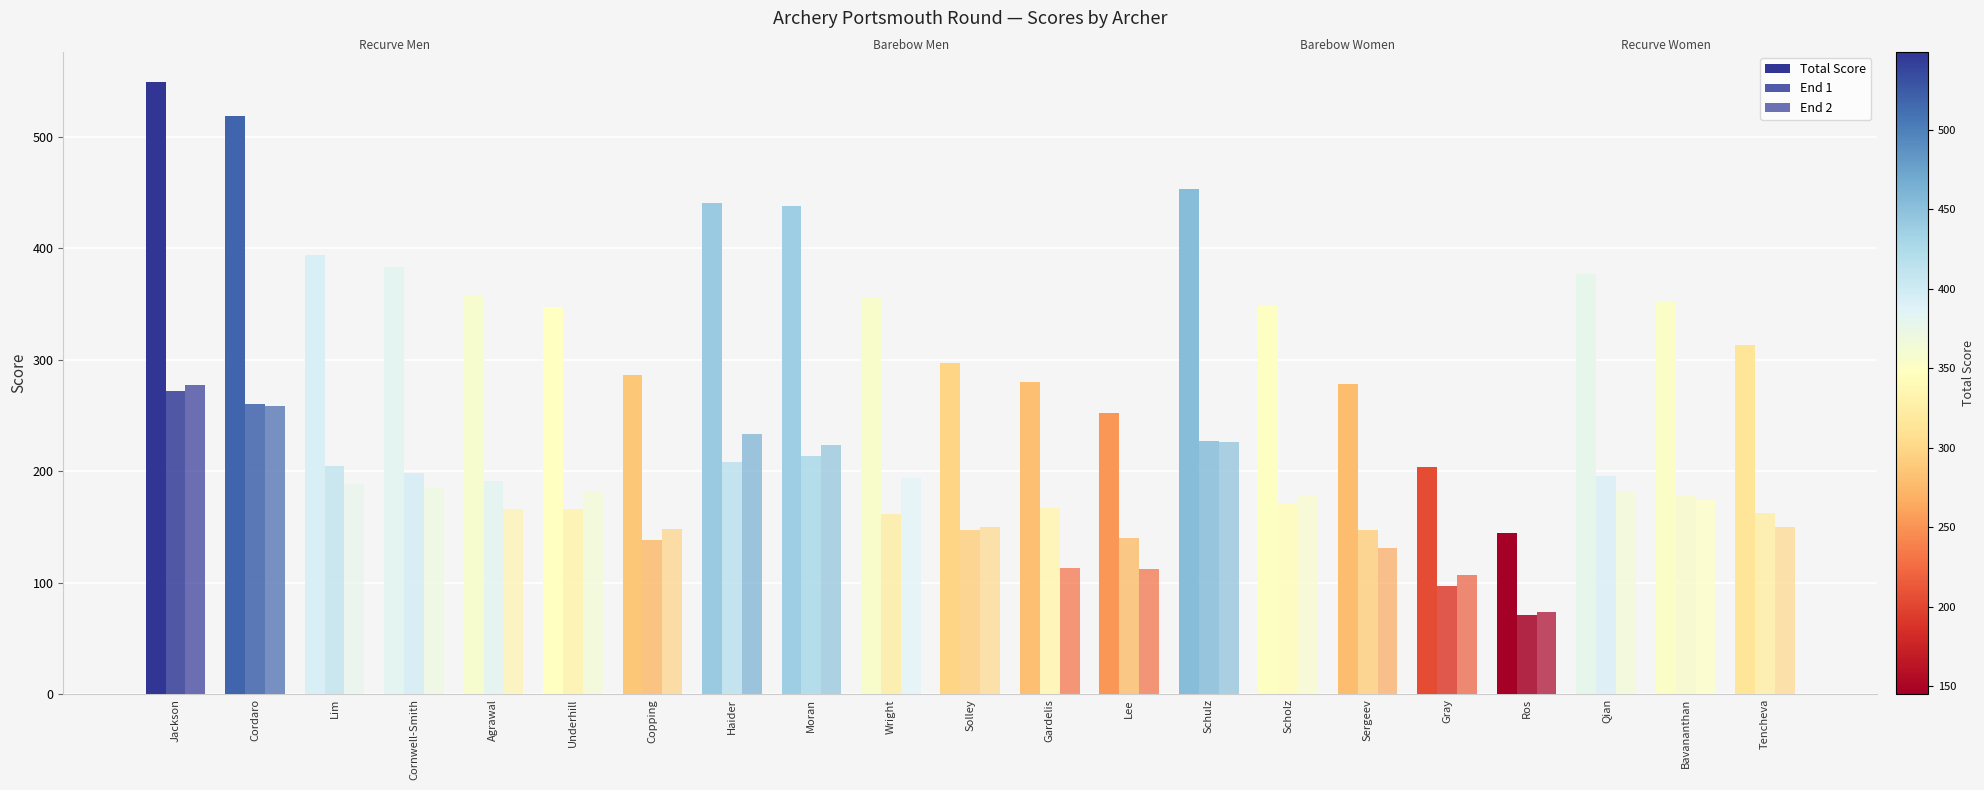

What is the label of the 10th bar from the right?

Gardelis